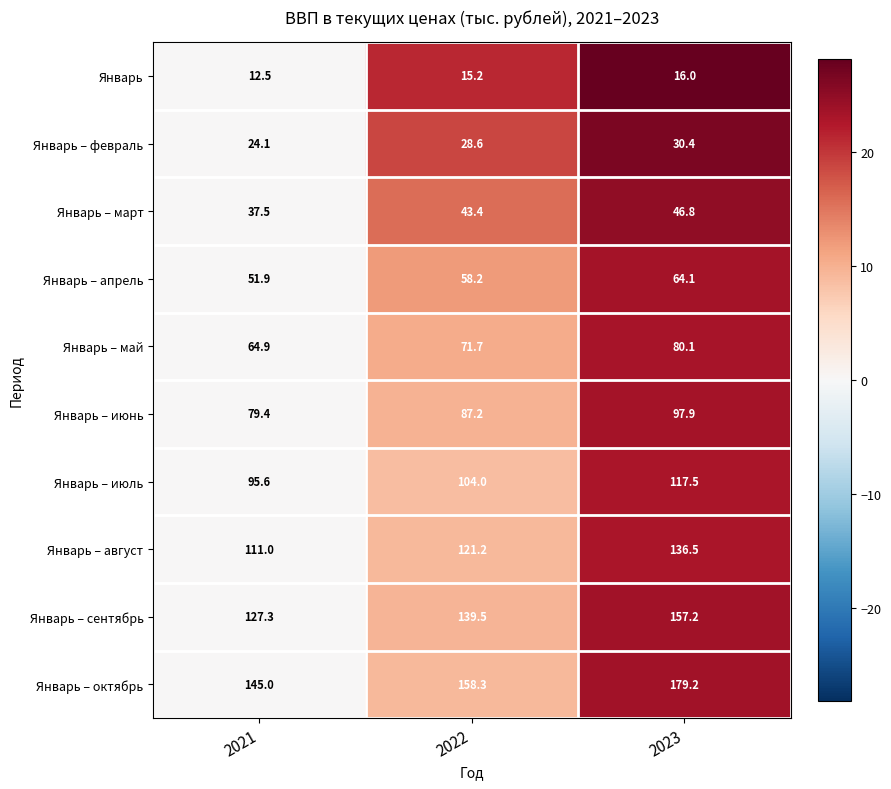

Which series changed the most between 2021 and 2023?

Январь – октябрь